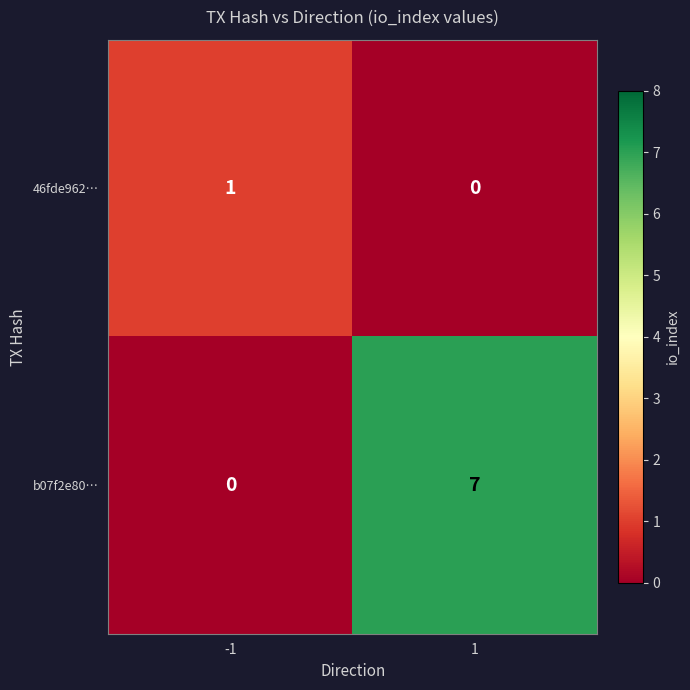

Reading left to right, transcribe all the data shown in this chart.

46fde962…: -1=1	1=0
b07f2e80…: -1=0	1=7